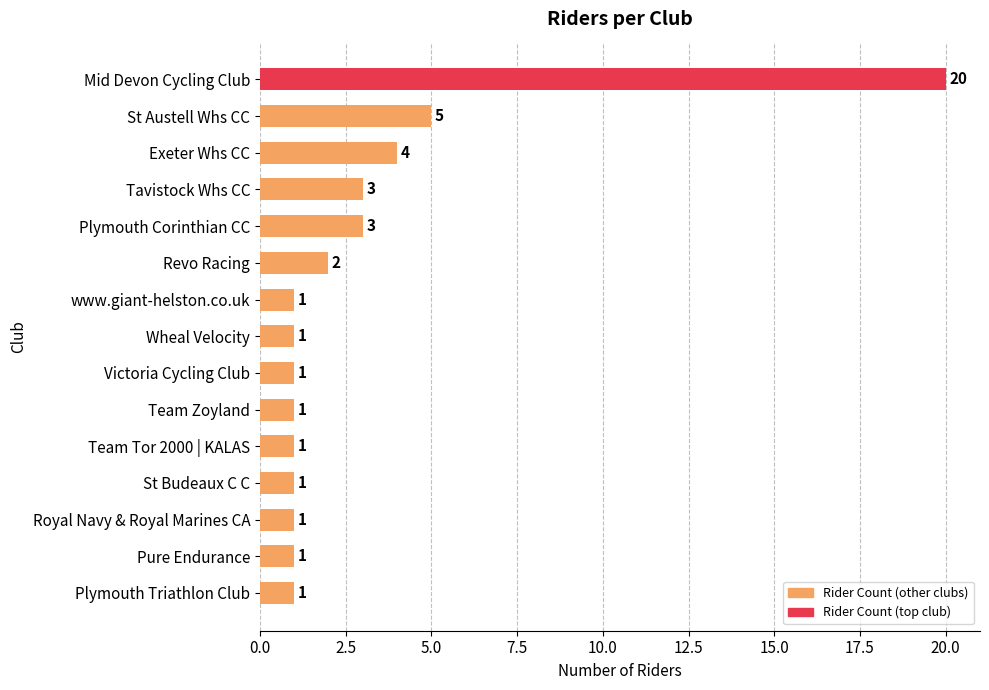

What is the sum of all values?

46